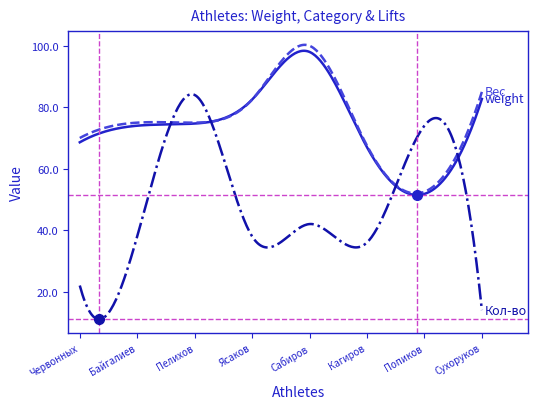

What is the smallest value displayed?

11.0